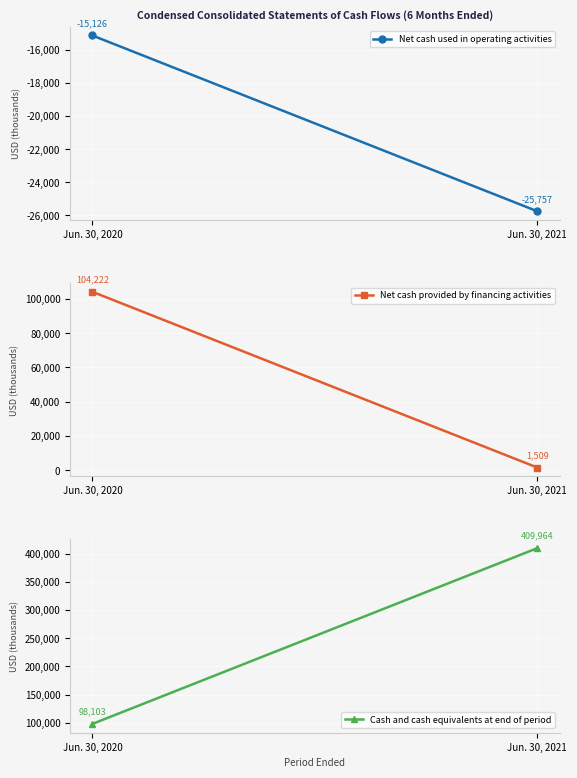

At Jun. 30, 2021, list the series in order from smallest to largest.

Net cash used in operating activities, Net cash provided by financing activities, Cash and cash equivalents at end of period